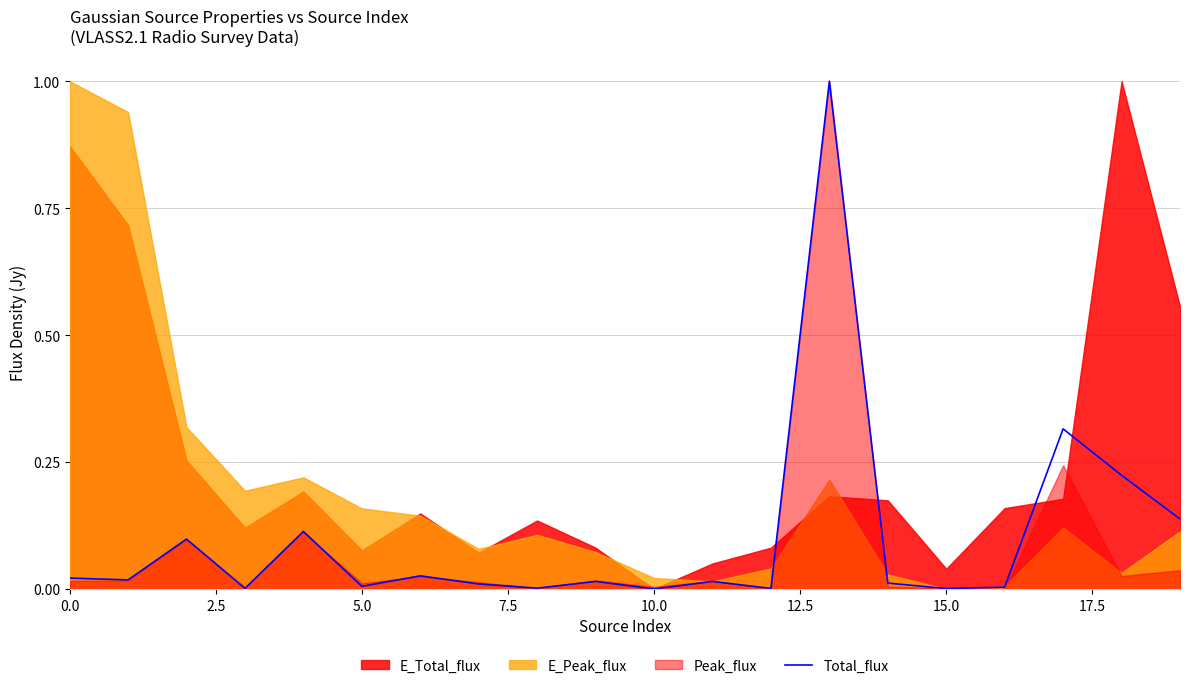

What is the highest value of the Total_flux series?

1.0